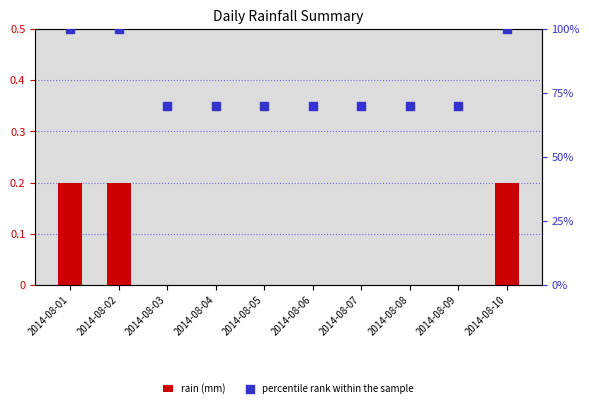

Which series reaches the minimum Y coordinate?

rain (mm)